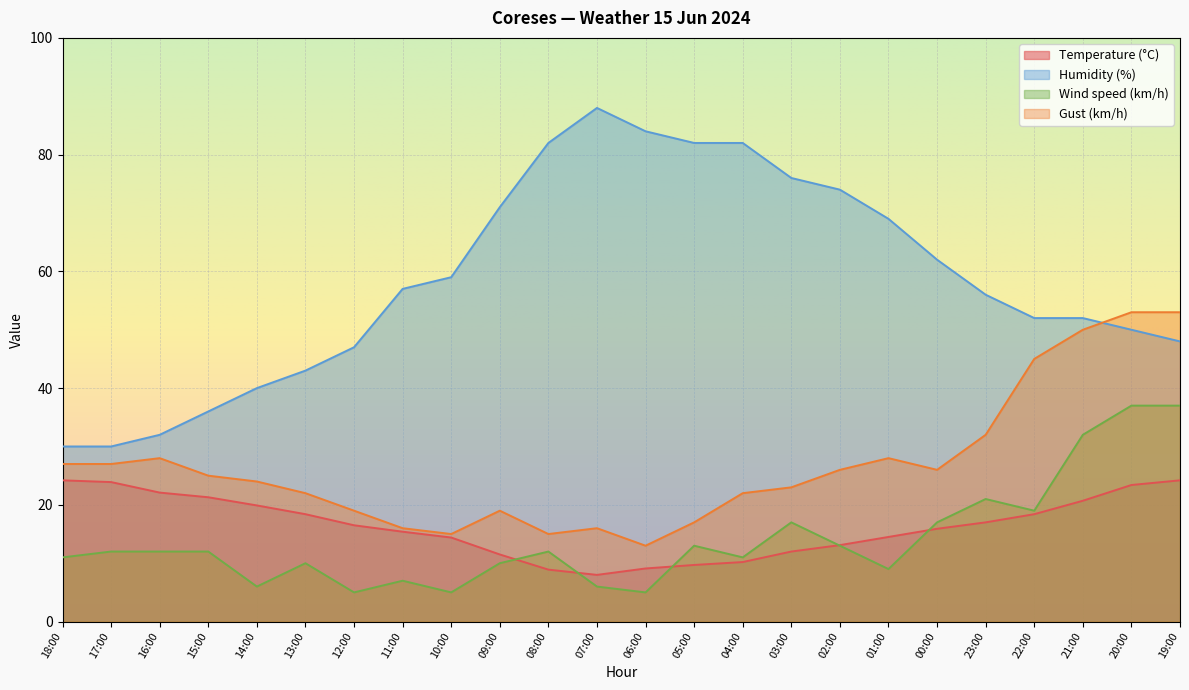

What is the total value across all series at 17:00?

92.9